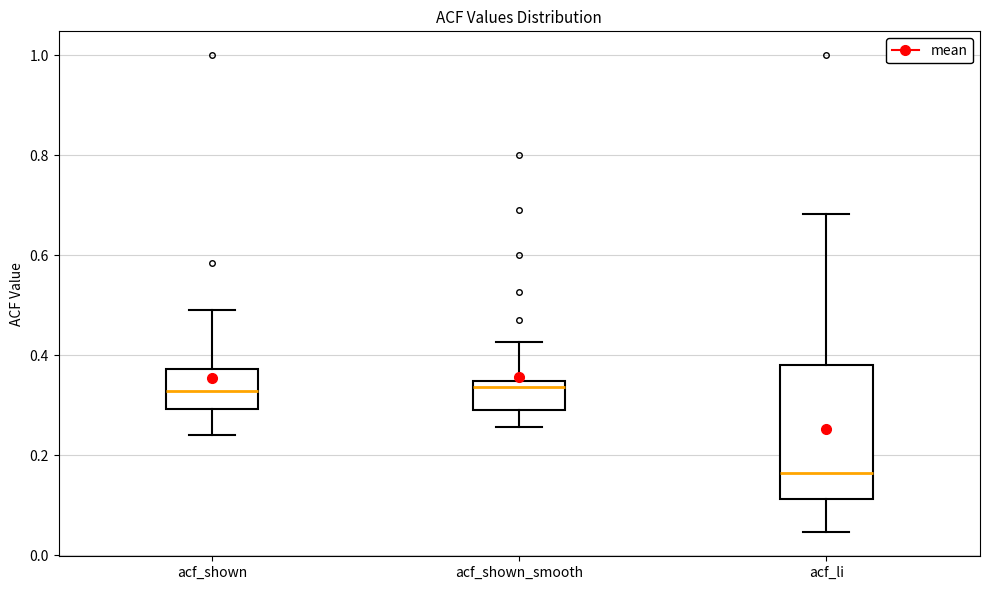

Where does the median line of the box for acf_shown sit on the y-axis? The values are not printed on the chart, so give them approximately, as read against the axis.

0.32